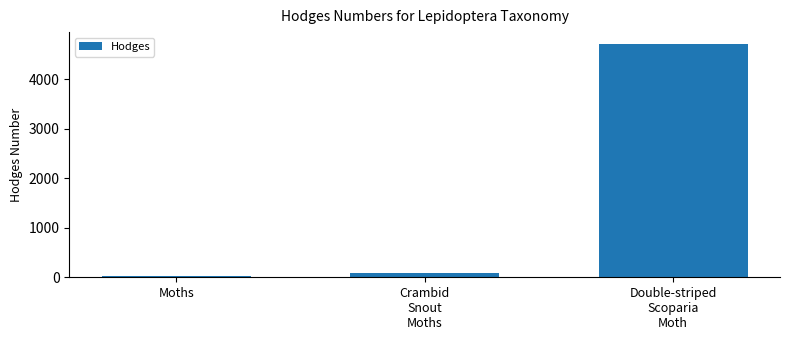

Reading right to left, list all the values displayed in this chart.

Double-striped
Scoparia
Moth=4716.0	Crambid
Snout
Moths=80.2	Moths=29.0